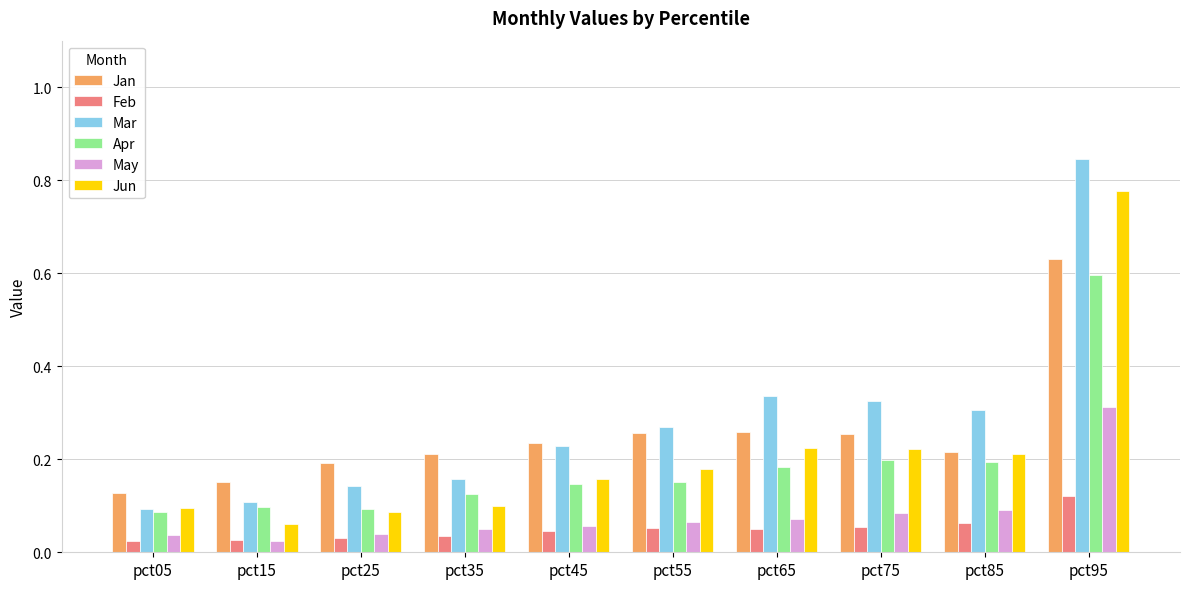

Rank the series by their maximum value, from highest to lowest.

Mar, Jun, Jan, Apr, May, Feb